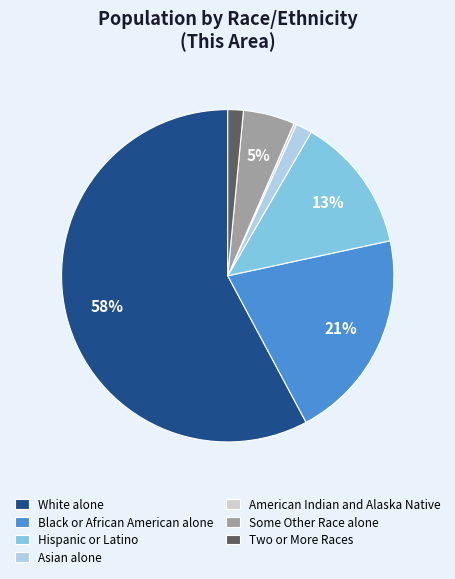

To the nearest percent, what is the average slice percentage?

14%